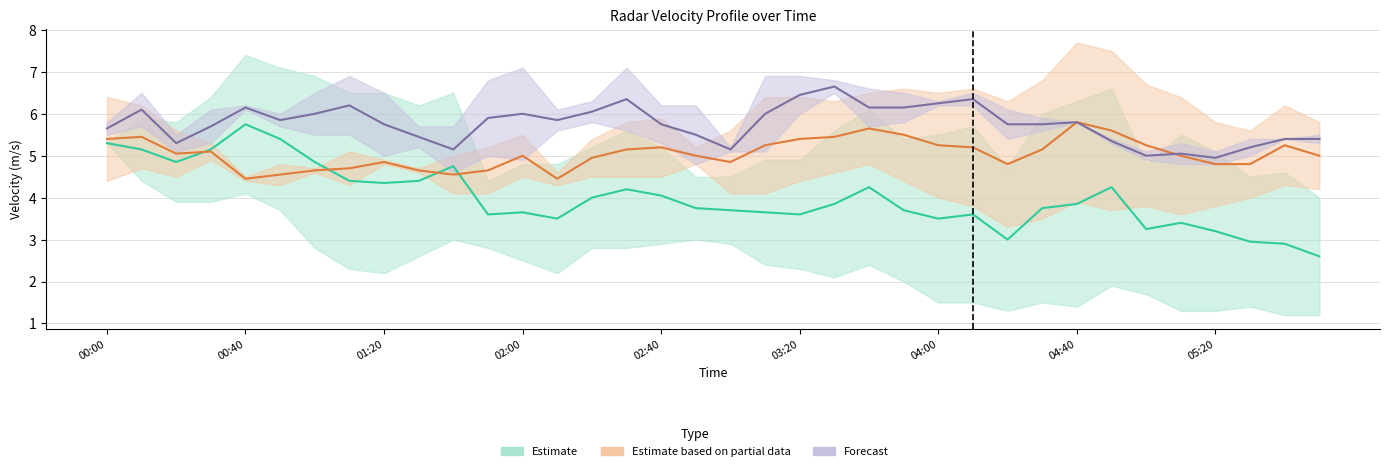

True or false: 6.774 and 4.853 cross at least once.

False